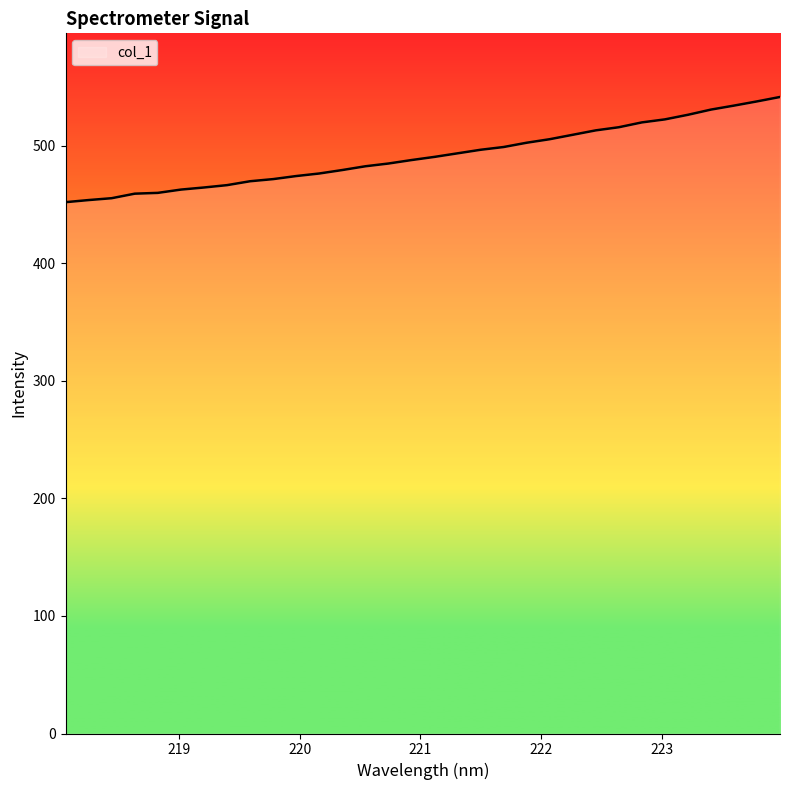

What is the minimum value shown in the chart?

452.1